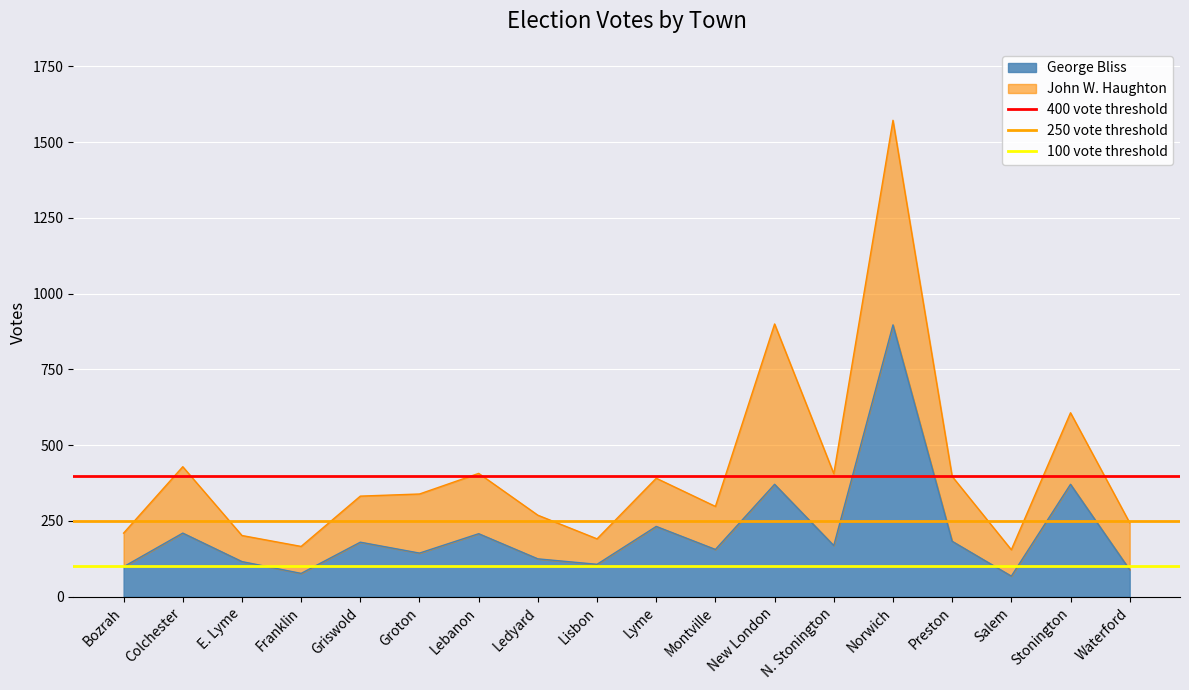

Is it true that George Bliss equals 156 at Montville?

True